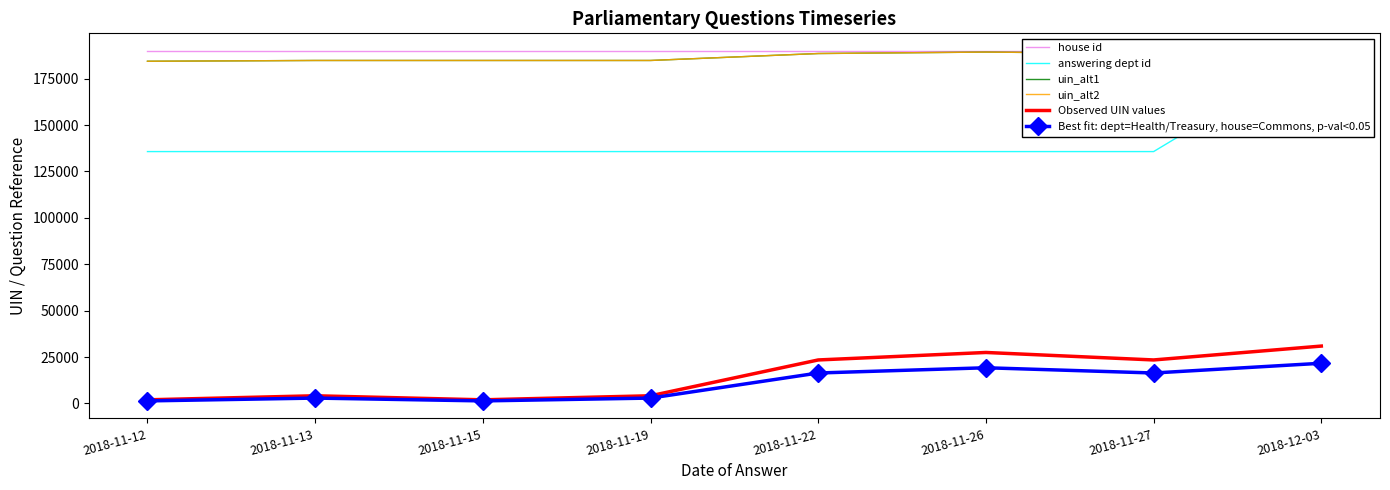

Rank the series at 2018-12-03 from highest to lowest value.

house id, answering dept id, uin_alt1, uin_alt2, Observed UIN values, Best fit: dept=Health/Treasury, house=Commons, p-val<0.05